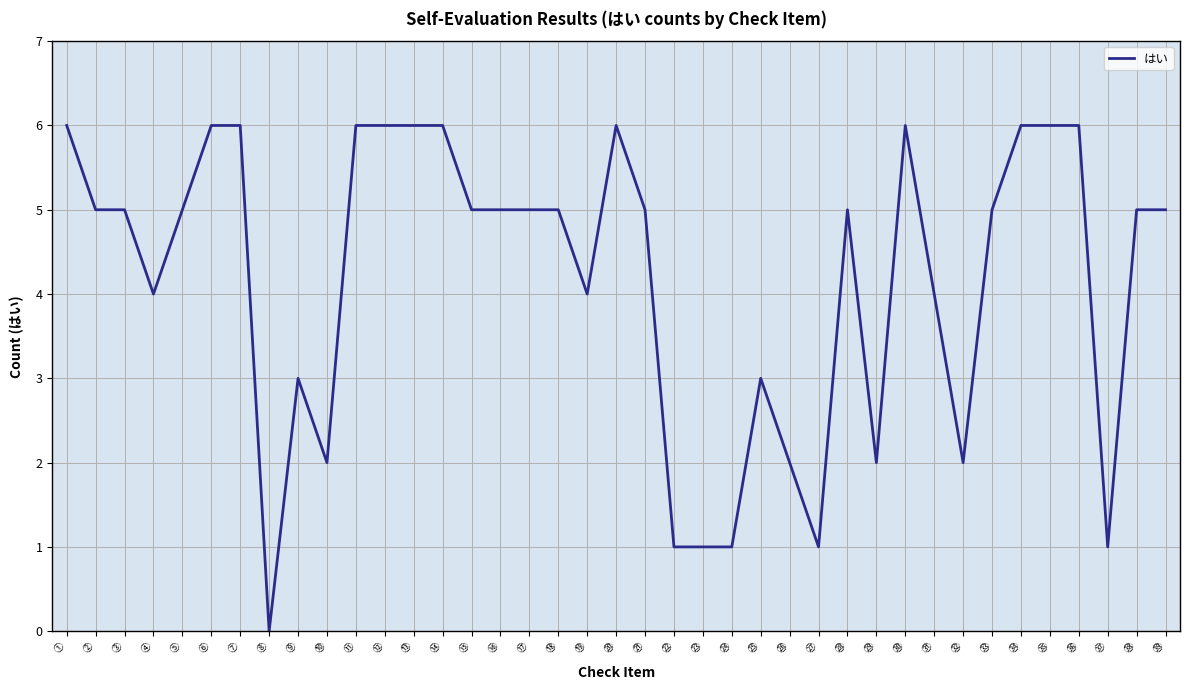

True or false: the data shows 8 at ㊴.

False